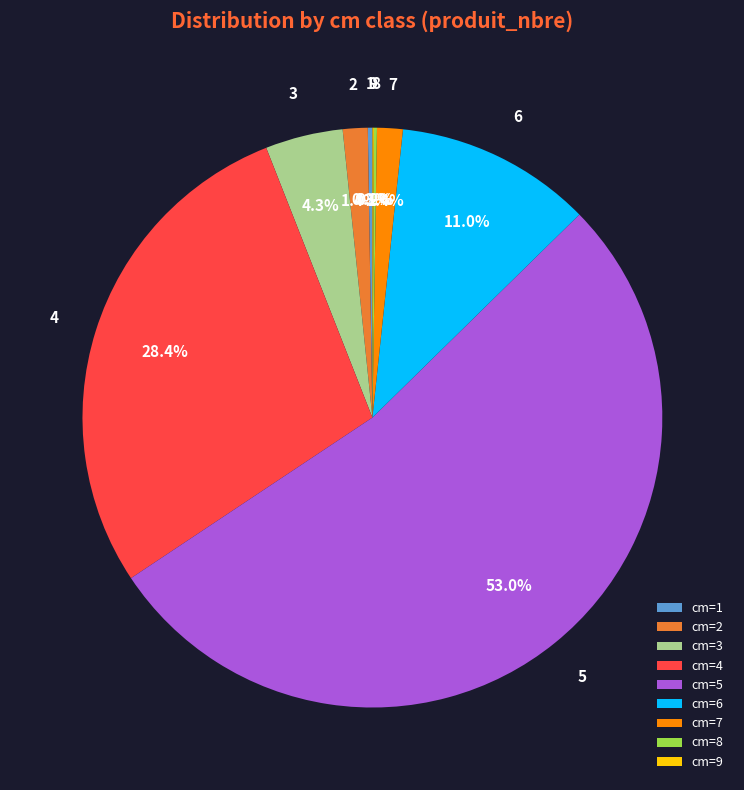

What is the majority slice?

cm=5